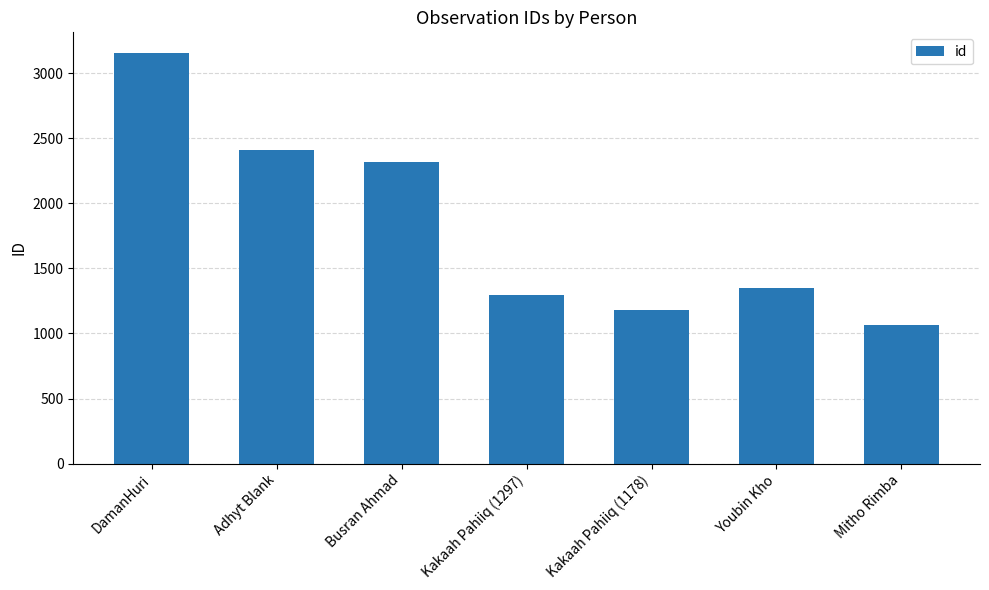

What is the label of the 5th bar from the left?

Kakaah Pahiiq (1178)